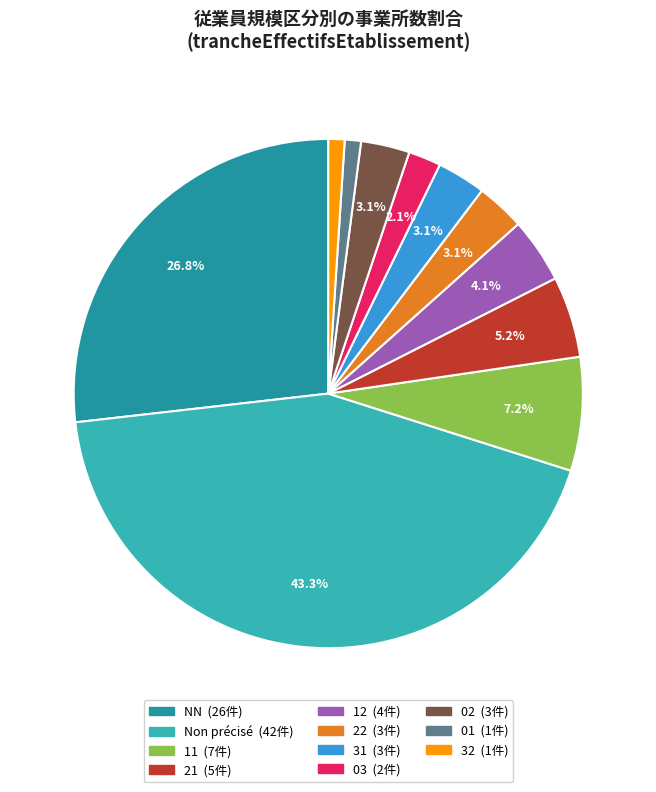

Does any single category account for the majority?

No